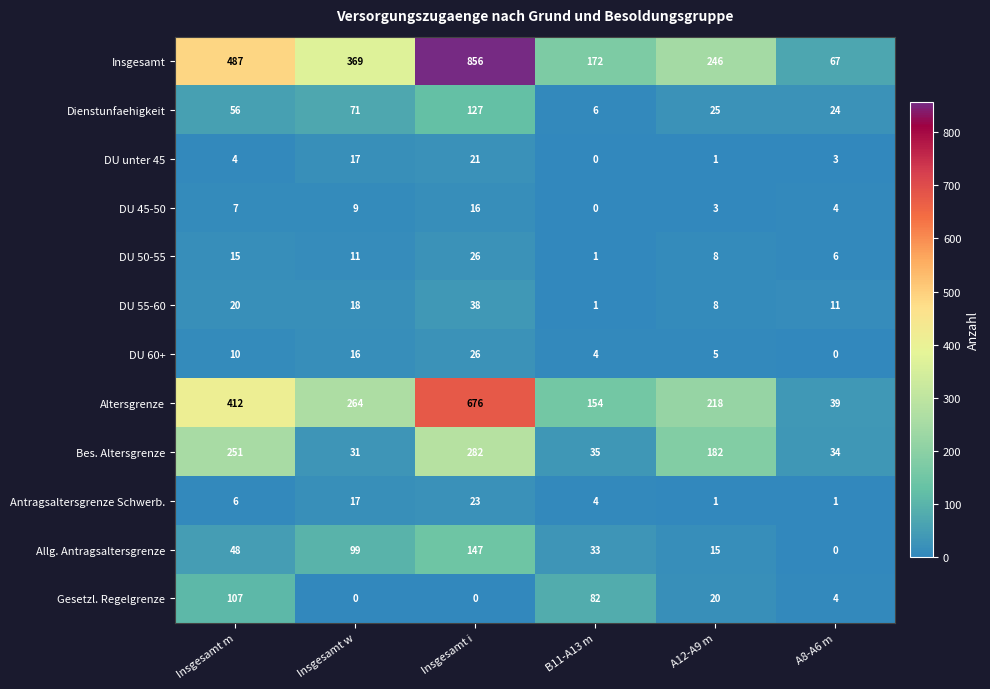

The value of Gesetzl. Regelgrenze at Insgesamt w is 0. True or false?

True